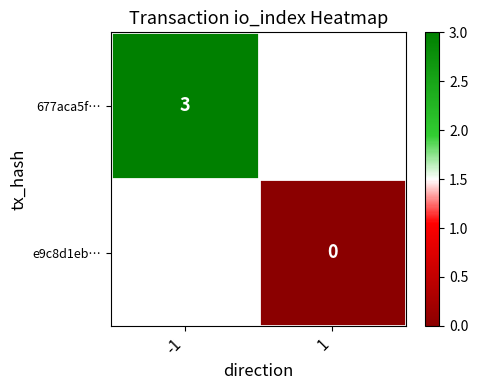

How many categories are shown in the chart?

2